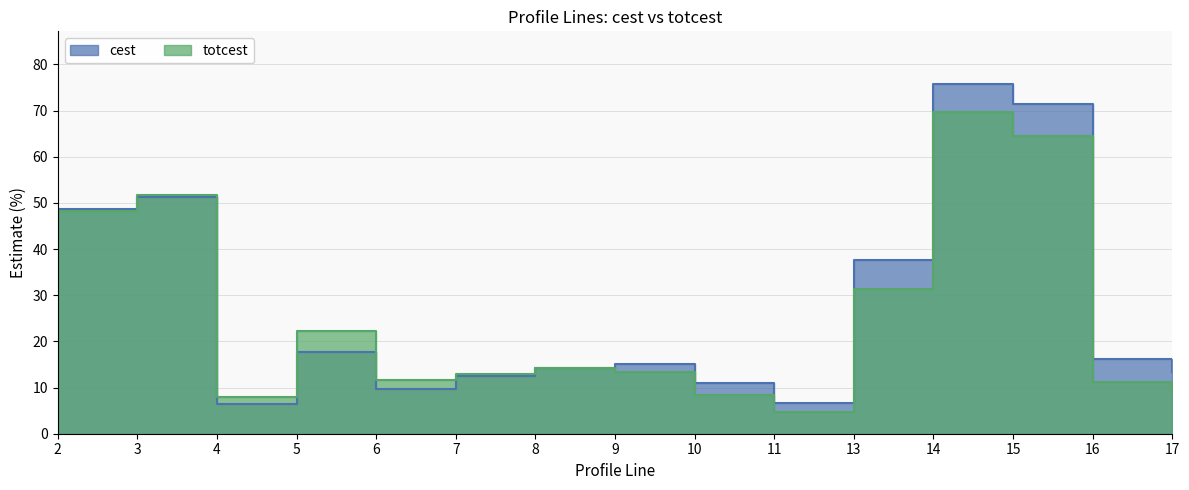

At which category does the chart reach its minimum across all series?

11